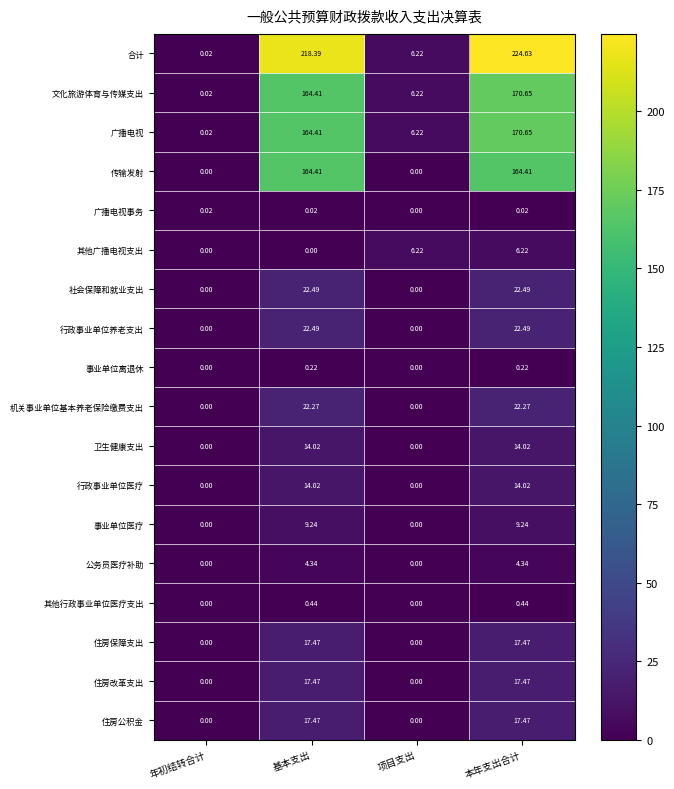

Which series has the widest spread of values?

合计